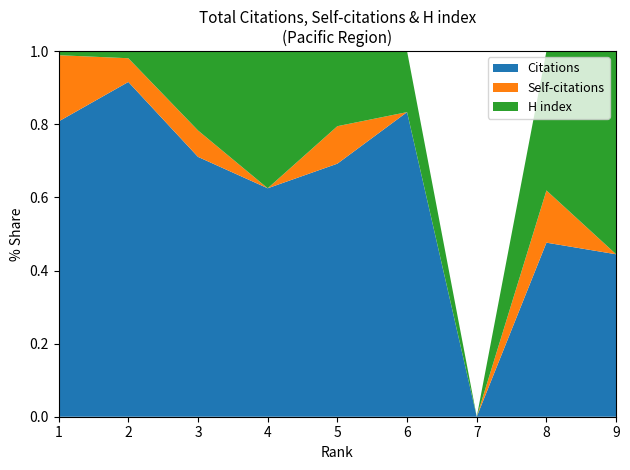

Reading right to left, transcribe all the data shown in this chart.

Citations: 4	10	0	30	27	15	59	5278	15494
Self-citations: 0	3	0	0	4	0	6	374	3475
H index: 5	8	0	6	8	9	18	111	210